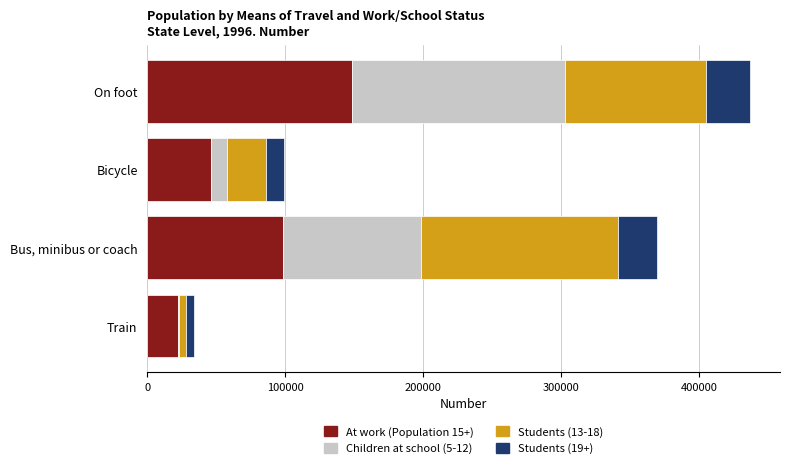

At which category is the sum across all series the highest?

On foot